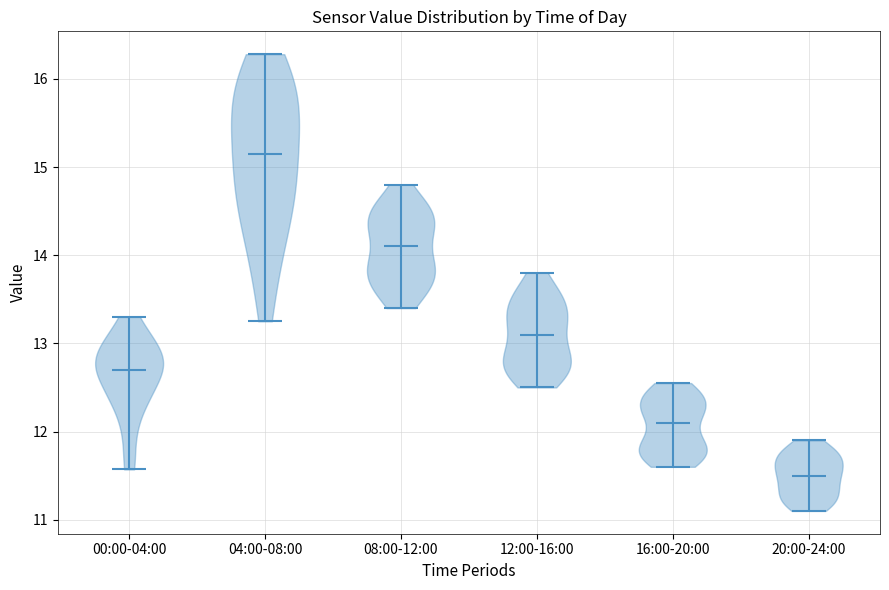

Reading left to right, read every violin against the y-axis: where its median line is, and the lowest and highest points it reaches. The values are not printed on the chart, so give them approximately, as read against the axis.

00:00-04:00: median line 12.7, lowest point 11.6, highest point 13.3
04:00-08:00: median line 15.2, lowest point 13.3, highest point 16.3
08:00-12:00: median line 14.1, lowest point 13.4, highest point 14.8
12:00-16:00: median line 13.1, lowest point 12.5, highest point 13.8
16:00-20:00: median line 12.1, lowest point 11.6, highest point 12.6
20:00-24:00: median line 11.5, lowest point 11.1, highest point 11.9